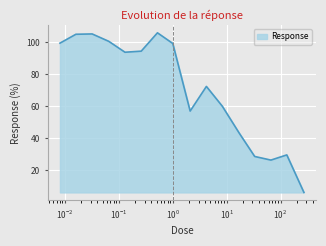

Does the chart have visible grid lines?

Yes